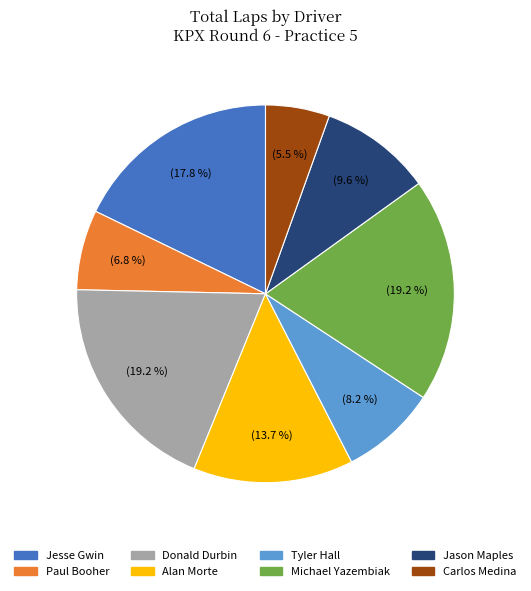

To the nearest percent, what percentage of the pie is Jason Maples?

10%